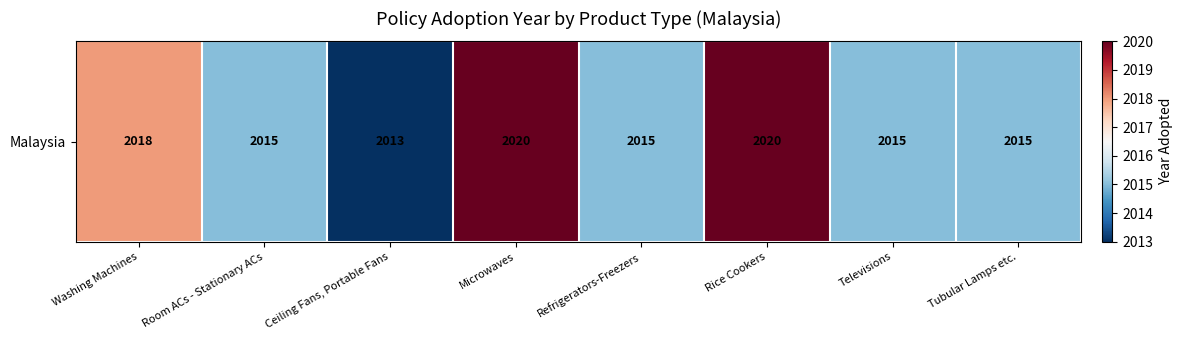

Rank the categories by value from highest to lowest.

Microwaves, Rice Cookers, Washing Machines, Room ACs - Stationary ACs, Refrigerators-Freezers, Televisions, Tubular Lamps etc., Ceiling Fans, Portable Fans